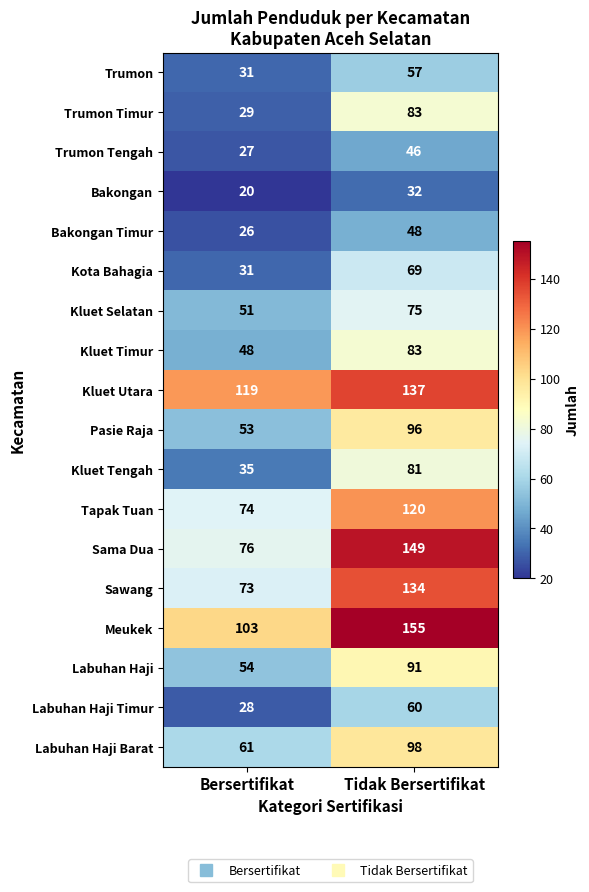

List the labels in order of Labuhan Haji Barat value, smallest first.

Bersertifikat, Tidak Bersertifikat